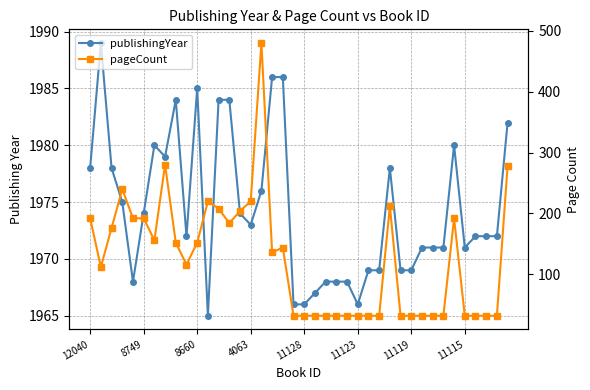

Count the number of categories in the chart.

40